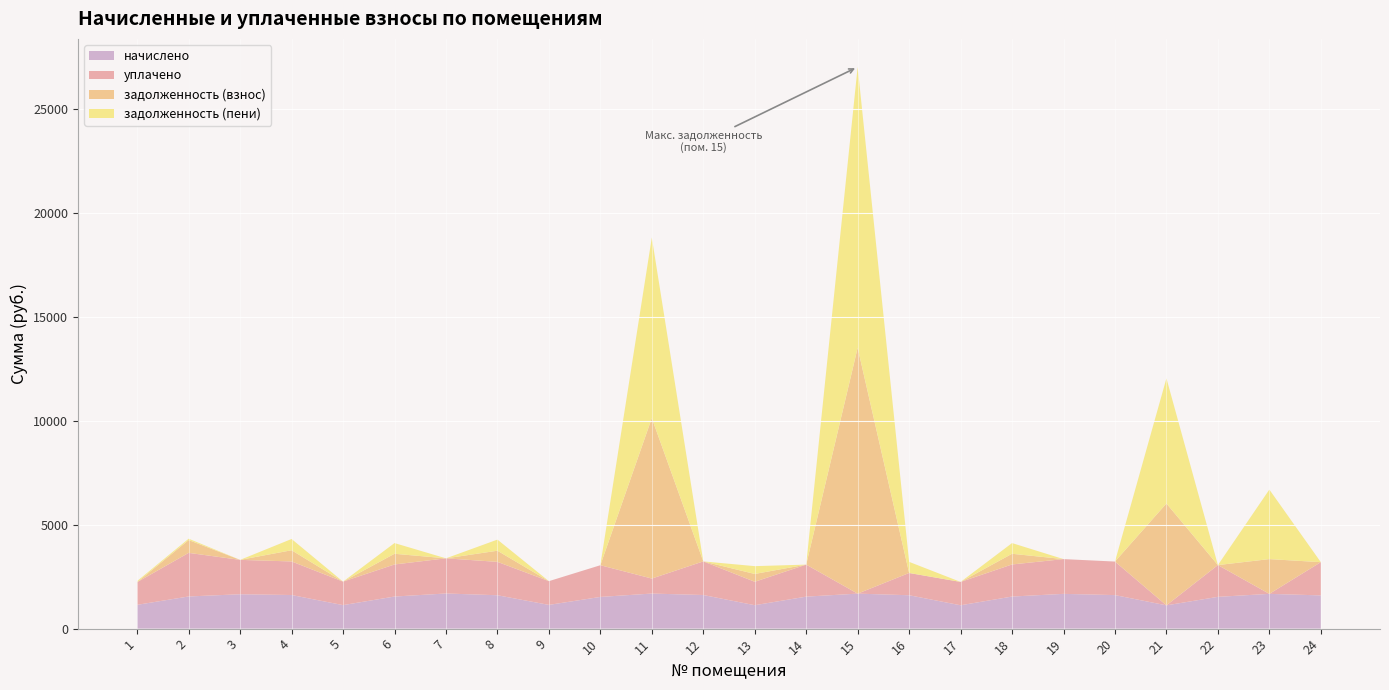

Reading right to left, transcribe all the data shown in this chart.

начислено: 24=1600.2	23=1673.9	22=1530.1	21=1120.9	20=1614.9	19=1673.9	18=1544.8	17=1124.5	16=1607.5	15=1685.0	14=1541.2	13=1128.2	12=1618.6	11=1688.6	10=1526.4	9=1143.0	8=1607.5	7=1692.3	6=1544.8	5=1131.9	4=1618.6	3=1655.5	2=1548.5	1=1146.7
уплачено: 24=1600.2	23=0.0	22=1530.1	21=0.0	20=1614.9	19=1673.9	18=1544.8	17=1124.5	16=1071.7	15=0.0	14=1541.2	13=1128.2	12=1618.6	11=722.6	10=1526.4	9=1143.0	8=1607.5	7=1692.3	6=1544.8	5=1131.9	4=1616.2	3=1655.5	2=2099.3	1=1093.1
задолженность (взнос): 24=0.0	23=1673.9	22=0.0	21=4905.2	20=0.0	19=0.0	18=515.0	17=0.0	16=0.0	15=11837.2	14=0.0	13=376.1	12=0.0	11=7725.9	10=0.0	9=0.0	8=535.8	7=0.0	6=515.0	5=0.0	4=539.5	3=0.0	2=616.6	1=0.0
задолженность (пени): 24=0.0	23=3347.8	22=0.0	21=6026.1	20=0.0	19=0.0	18=515.0	17=0.0	16=535.8	15=13522.1	14=0.0	13=376.1	12=0.0	11=8691.9	10=0.0	9=0.0	8=535.8	7=0.0	6=515.0	5=0.0	4=541.9	3=0.0	2=65.8	1=53.6